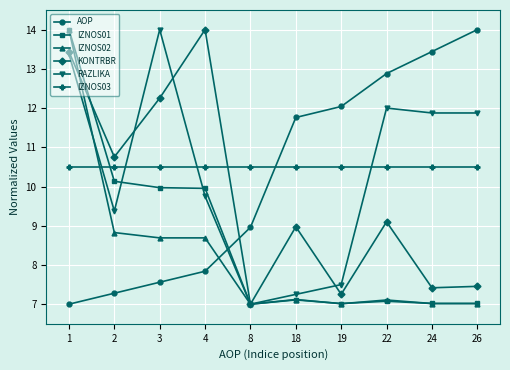

What is the difference between the highest and lowest values at 24?

6.4